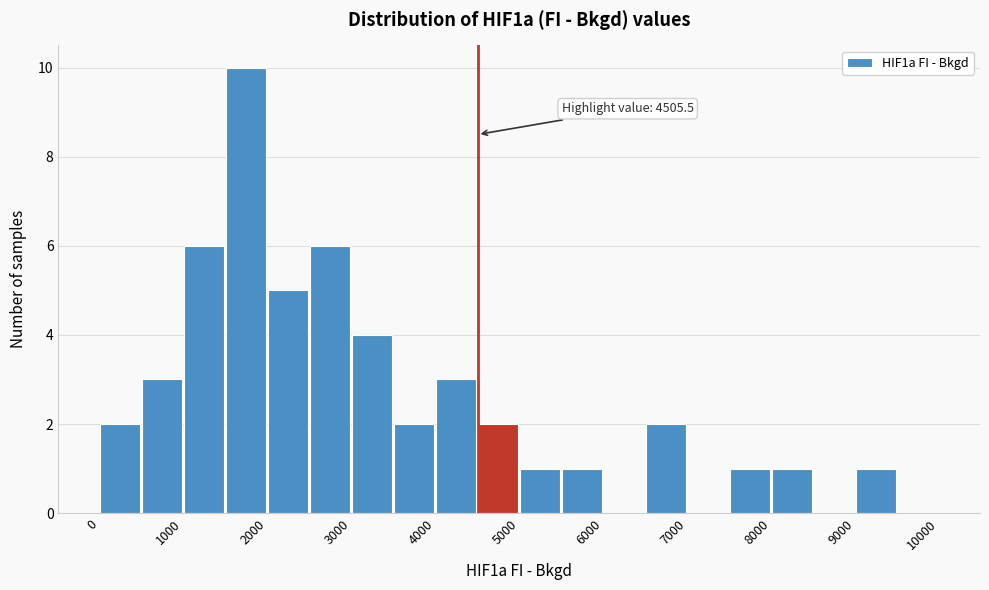

Over which range of the x-axis is the bar tallest?

1500 to 2000